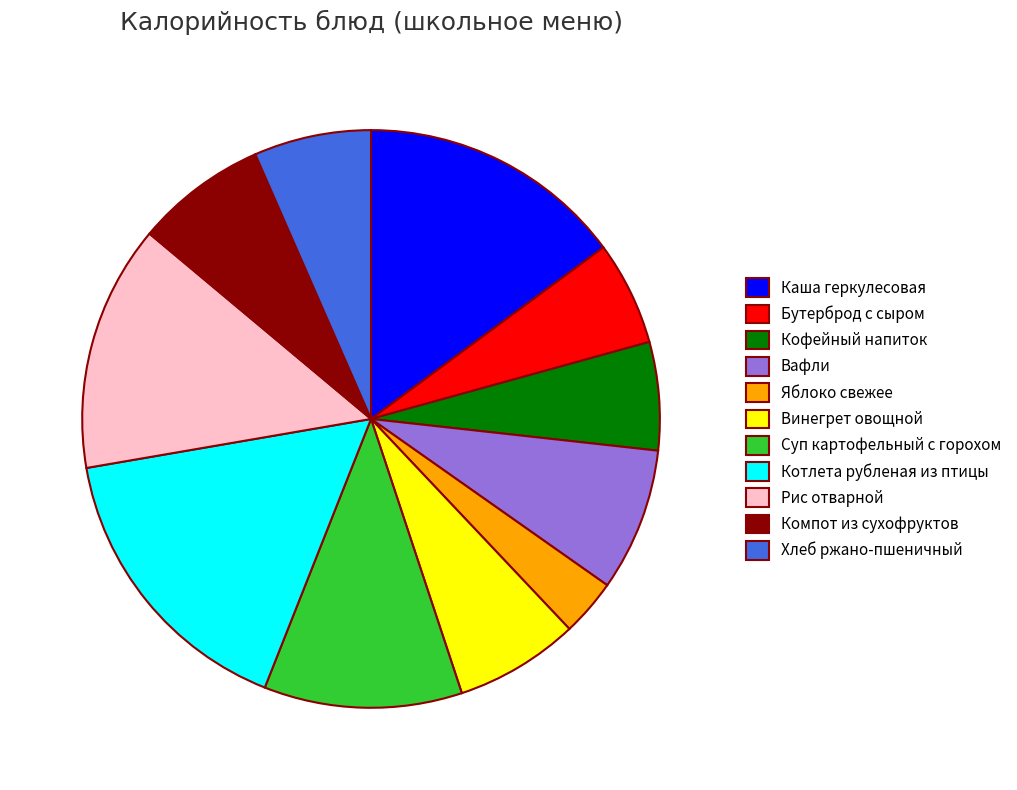

True or false: Суп картофельный с горохом accounts for 11% of the total.

True